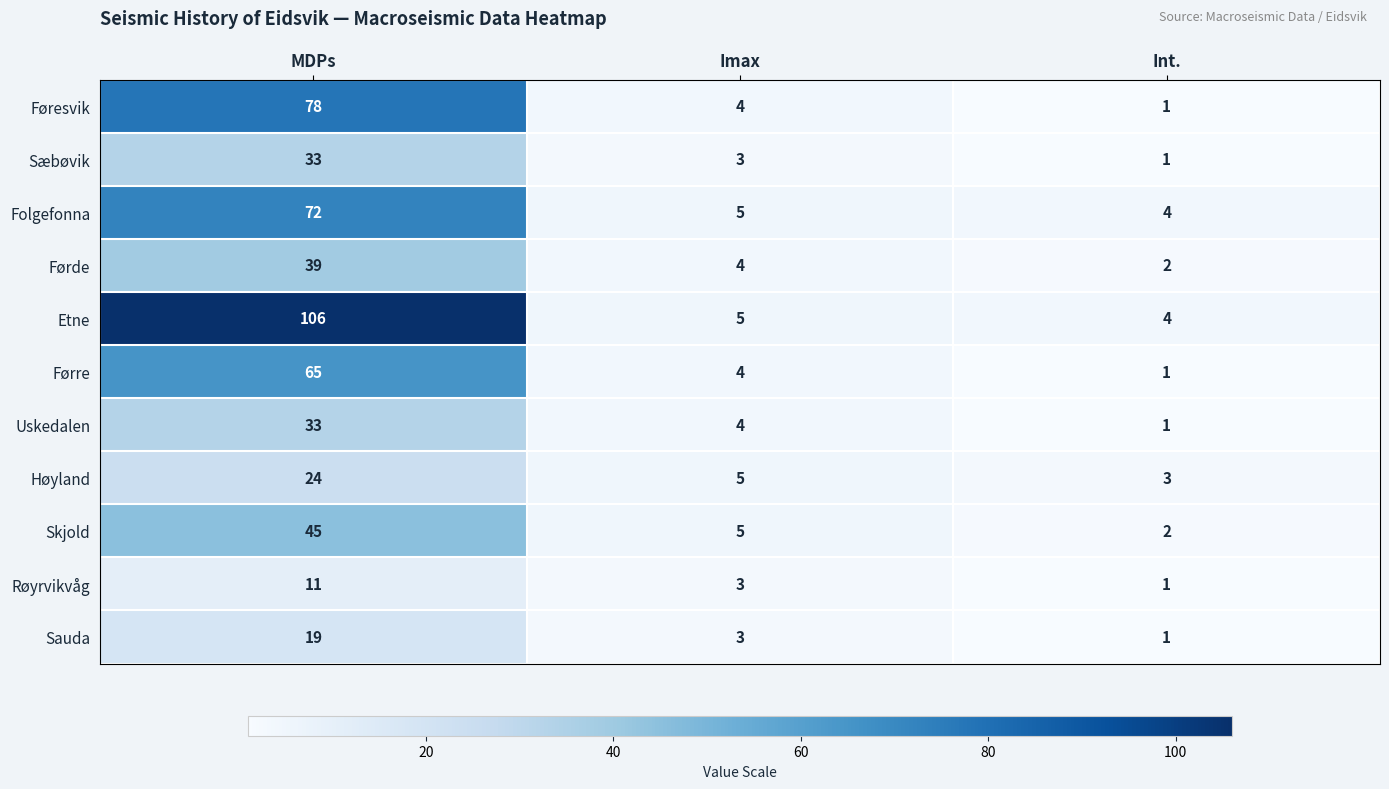

Between MDPs and Int., which series saw the biggest shift?

Etne